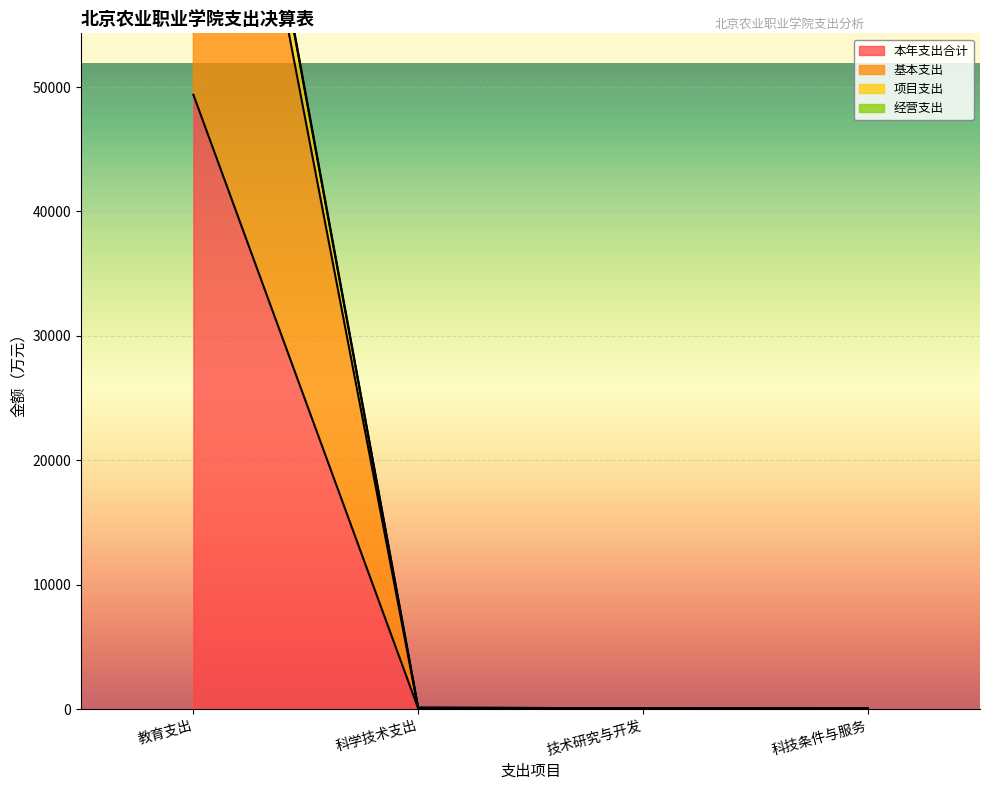

True or false: 经营支出 has more than 0 interior local peaks.

False